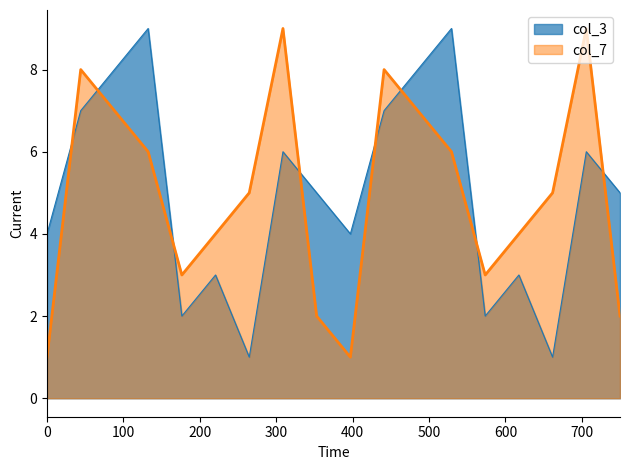

After their last crossing, which series has the higher values: col_7 or col_3?

col_3